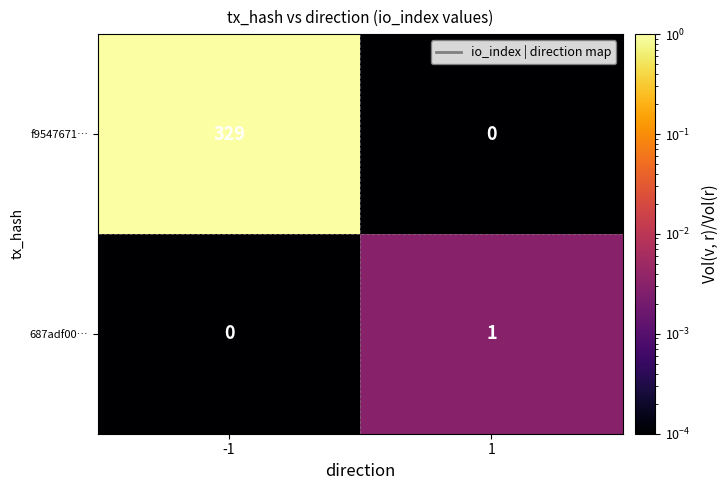

What is the spread (max minus min) of values at -1?

329